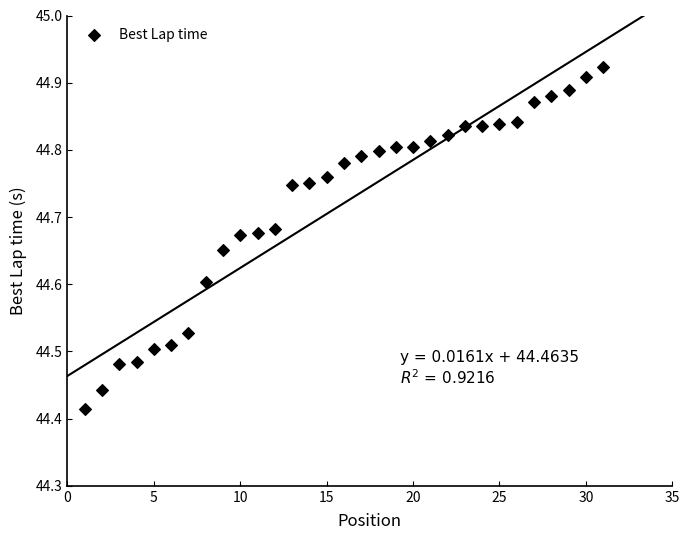

What is the range of Y values (max minus min)?

0.5